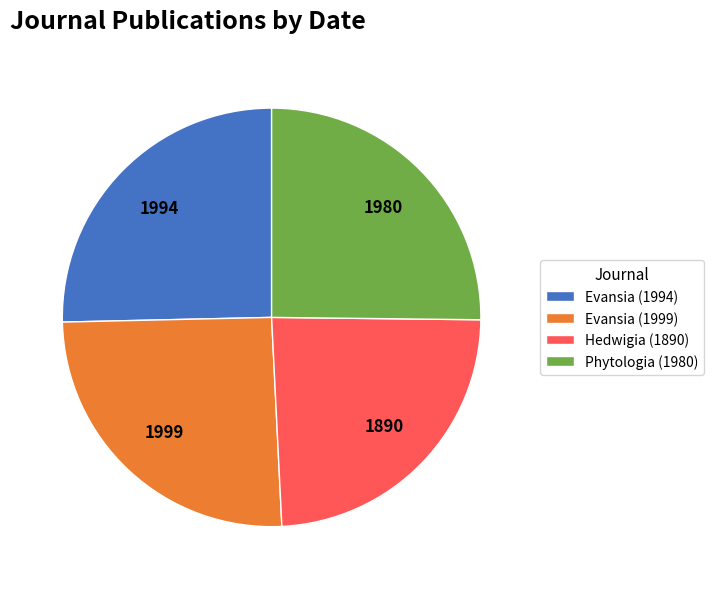

Is there any slice that represents more than half of the pie?

No